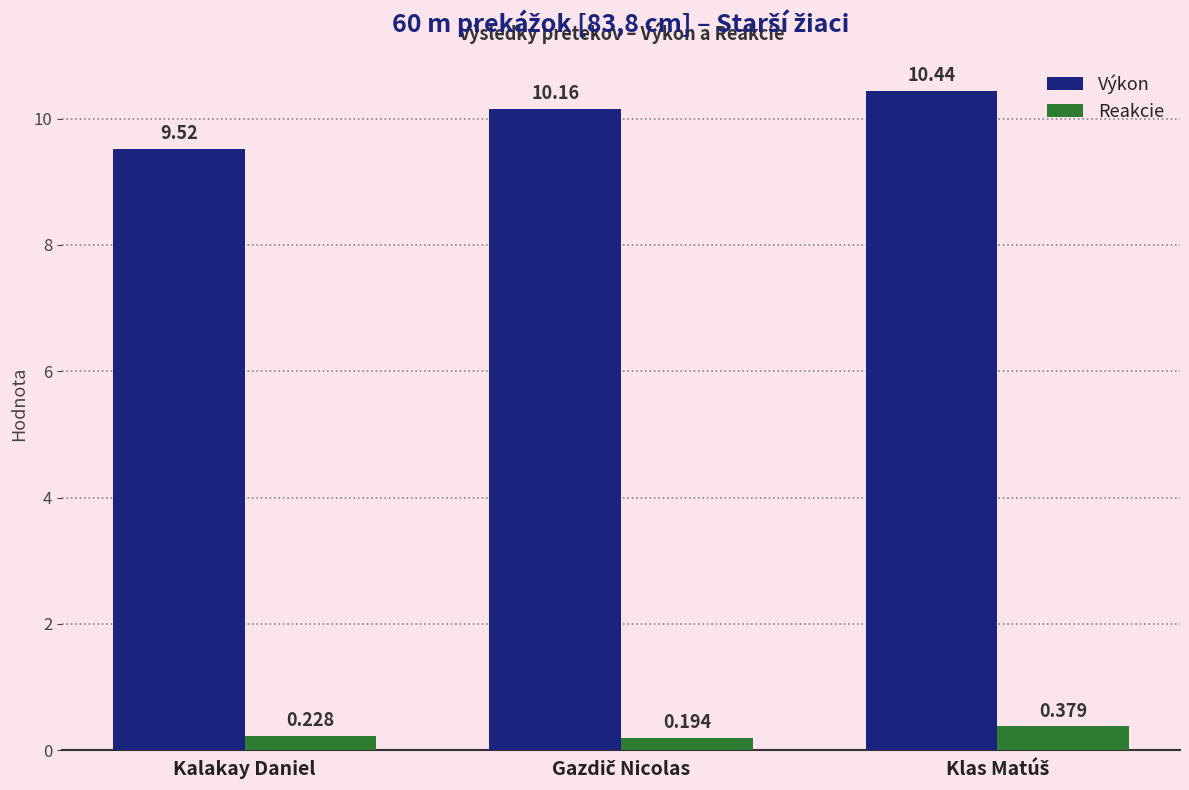

At Kalakay Daniel, list the series in order from smallest to largest.

Reakcie, Výkon